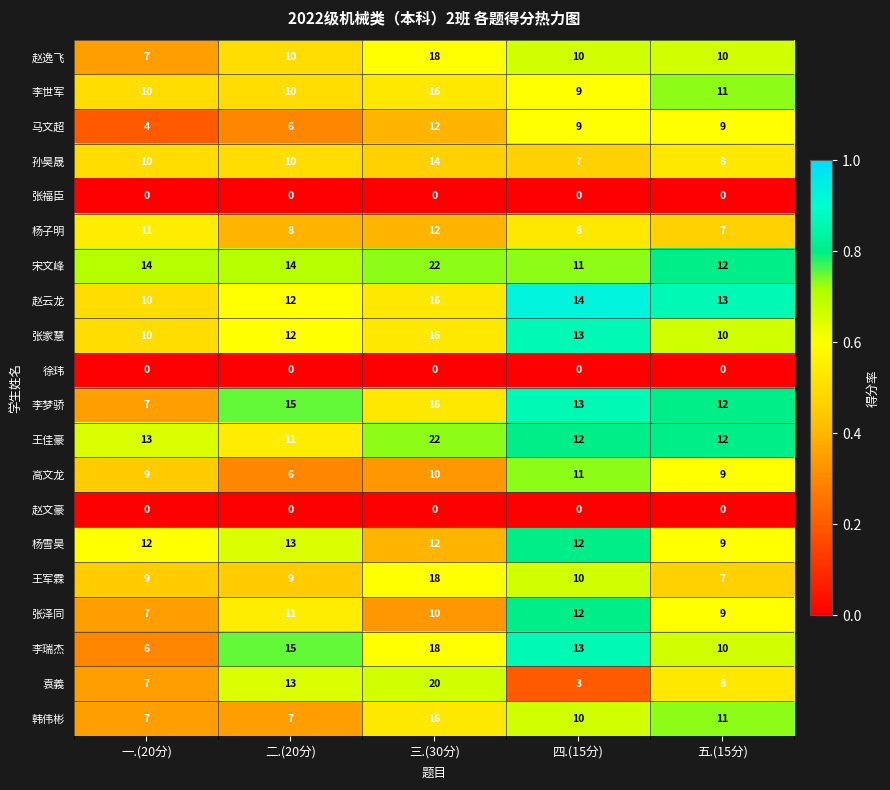

At which label does 李瑞杰 first exceed 13?

二.(20分)